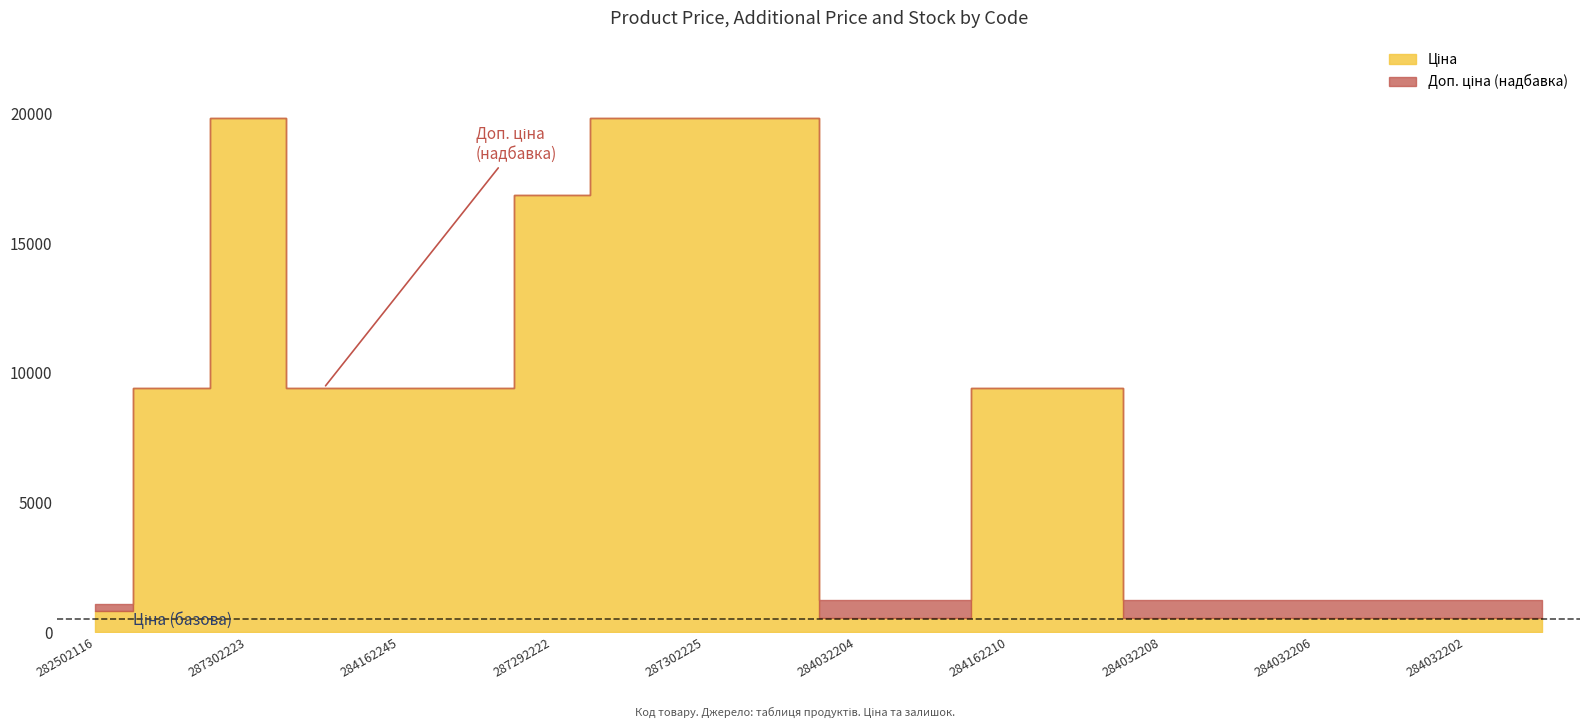

What is the label of the 15th point from the left?

284032208